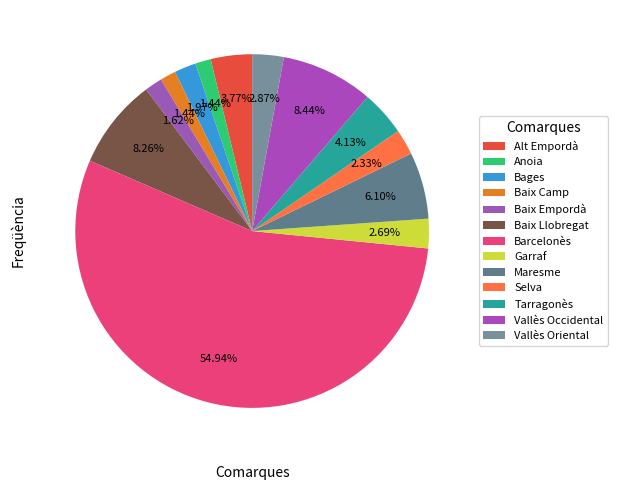

How many slices are in this pie chart?

13